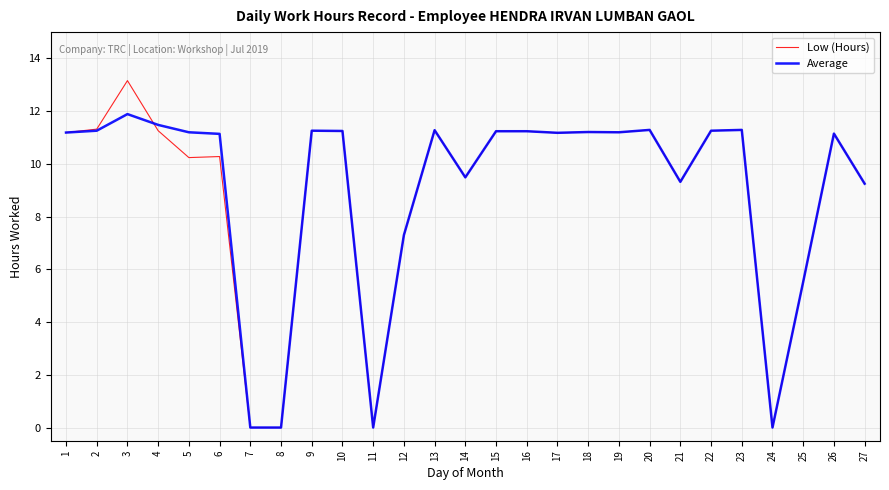

True or false: Average has more than 1 interior local peaks.

True